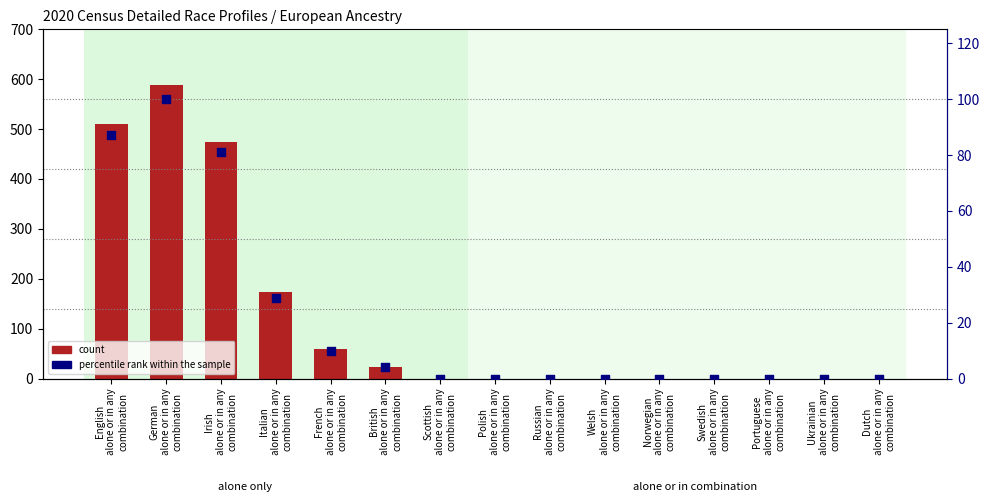

At which category is the sum across all series the highest?

German
alone or in any
combination